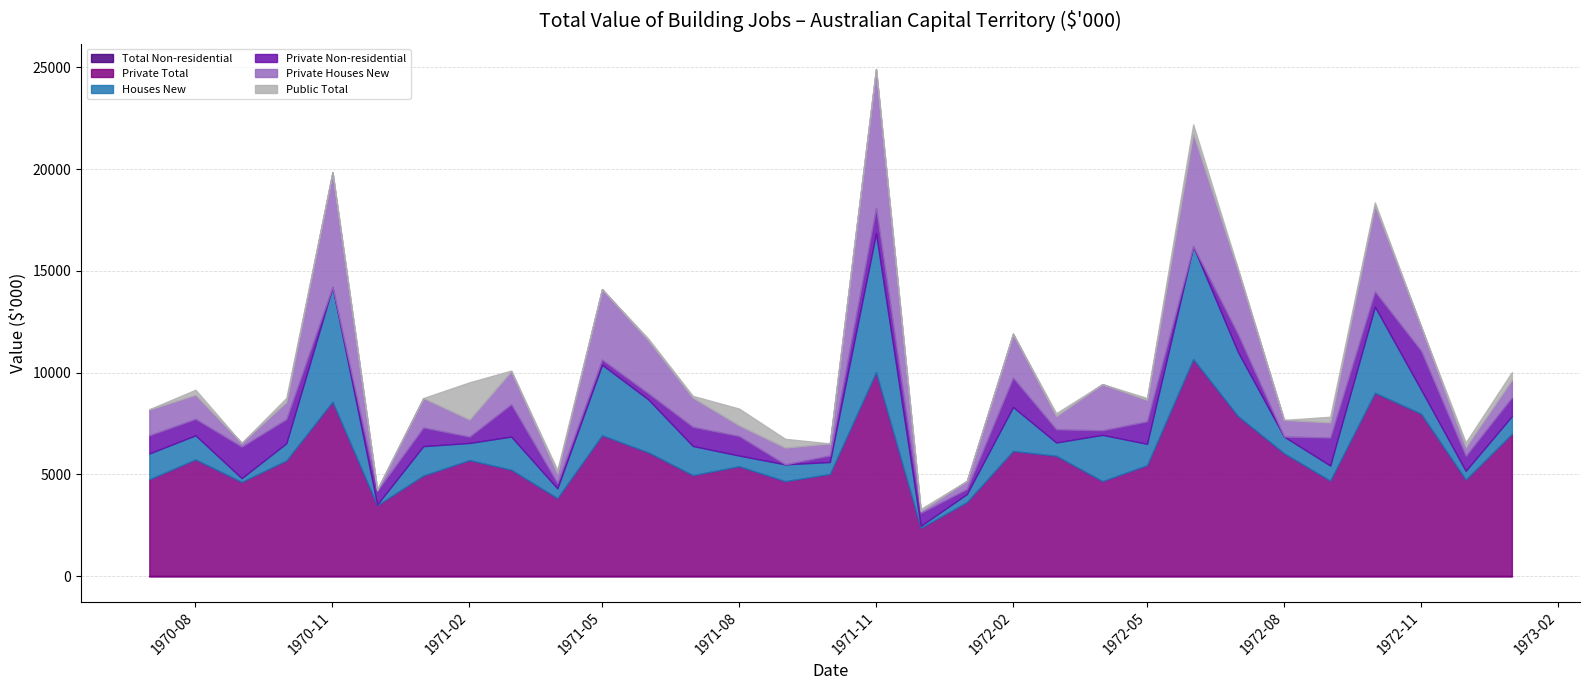

Which series has the largest total across all categories?

Private Total